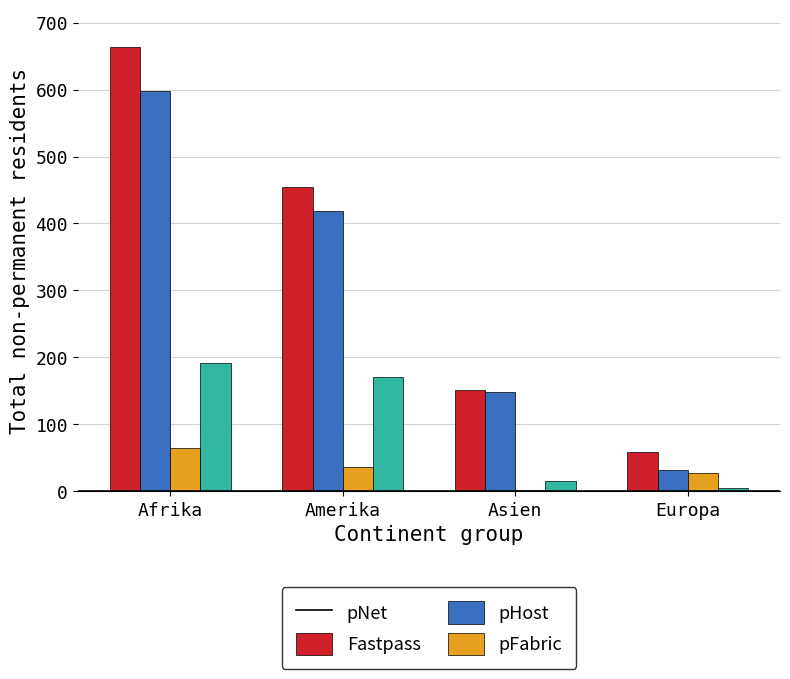

How many groups of bars are there?

4